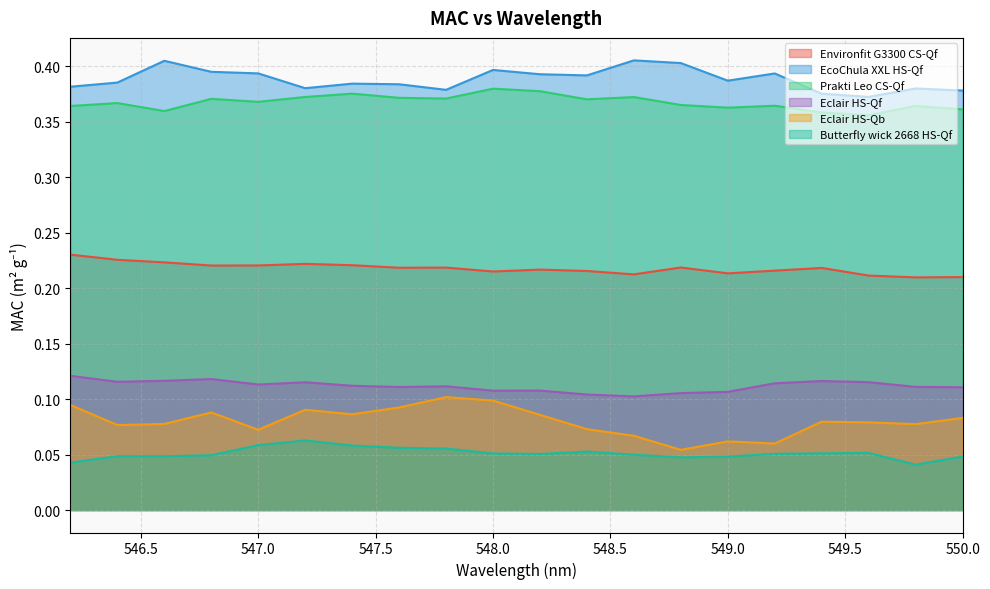

Between 547.8 and 547.2, which is larger?

547.2